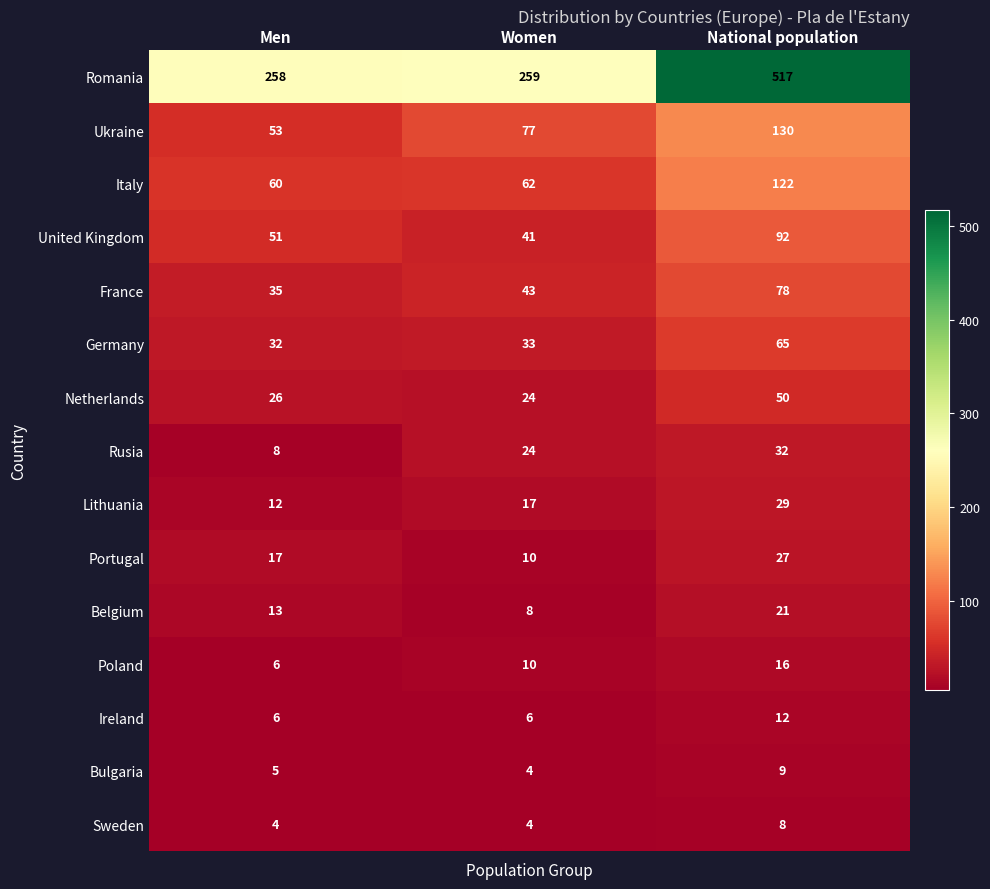

What is the total value across all series at National population?

1208